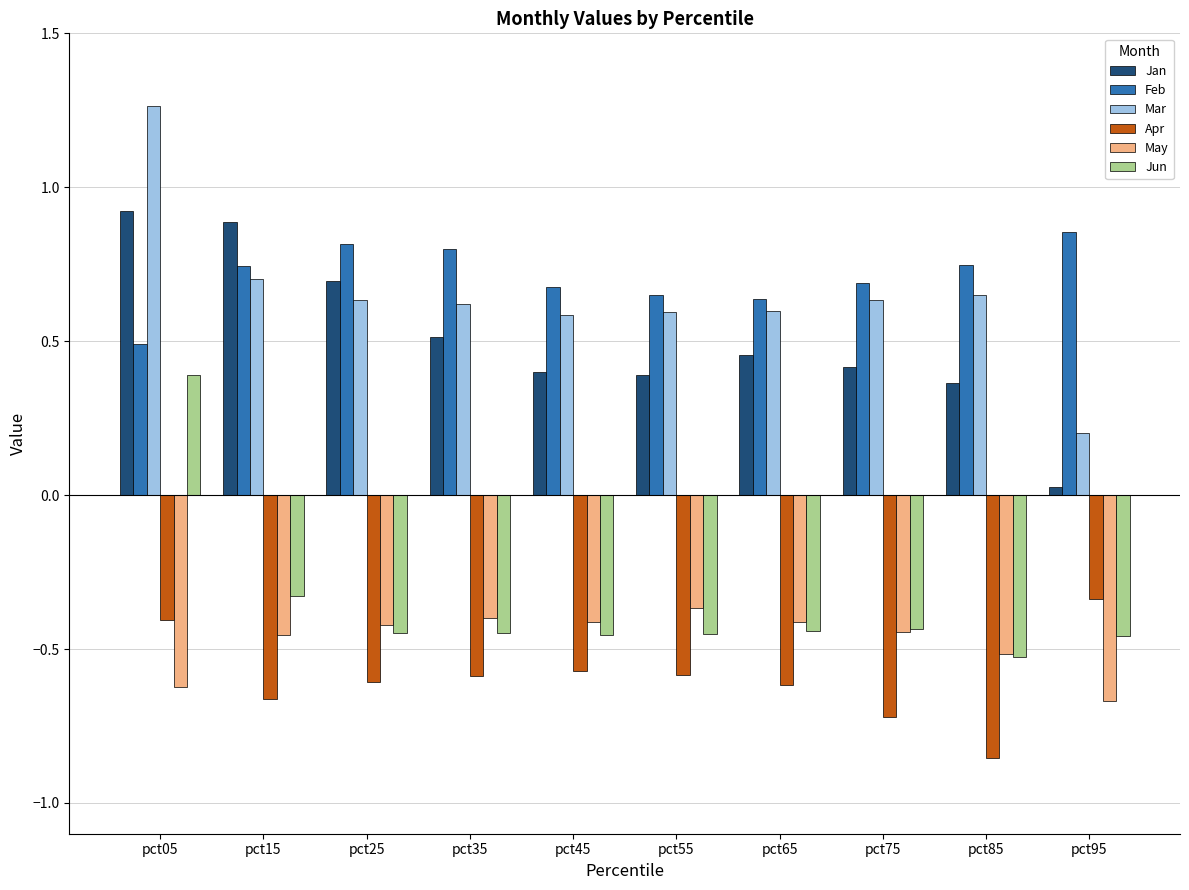

At which category does the chart reach its peak across all series?

pct05